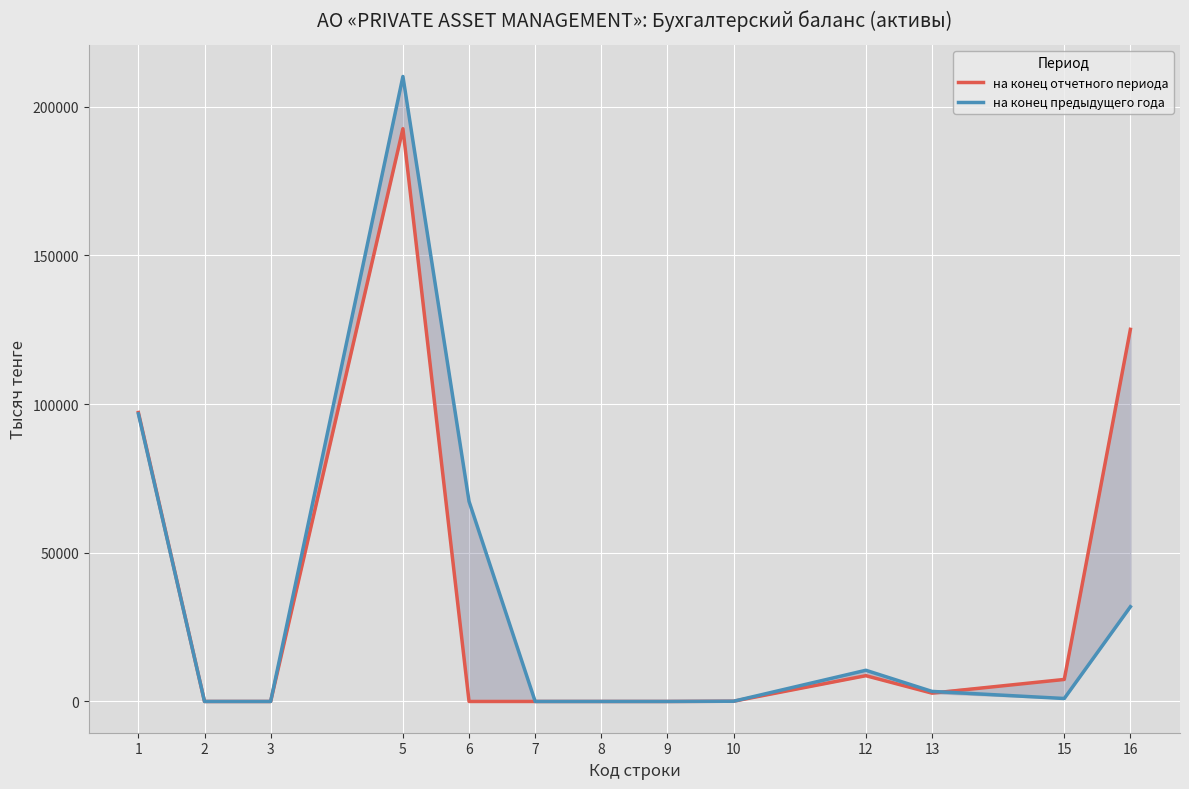

Which series changed the most between 7 and 13?

на конец предыдущего года